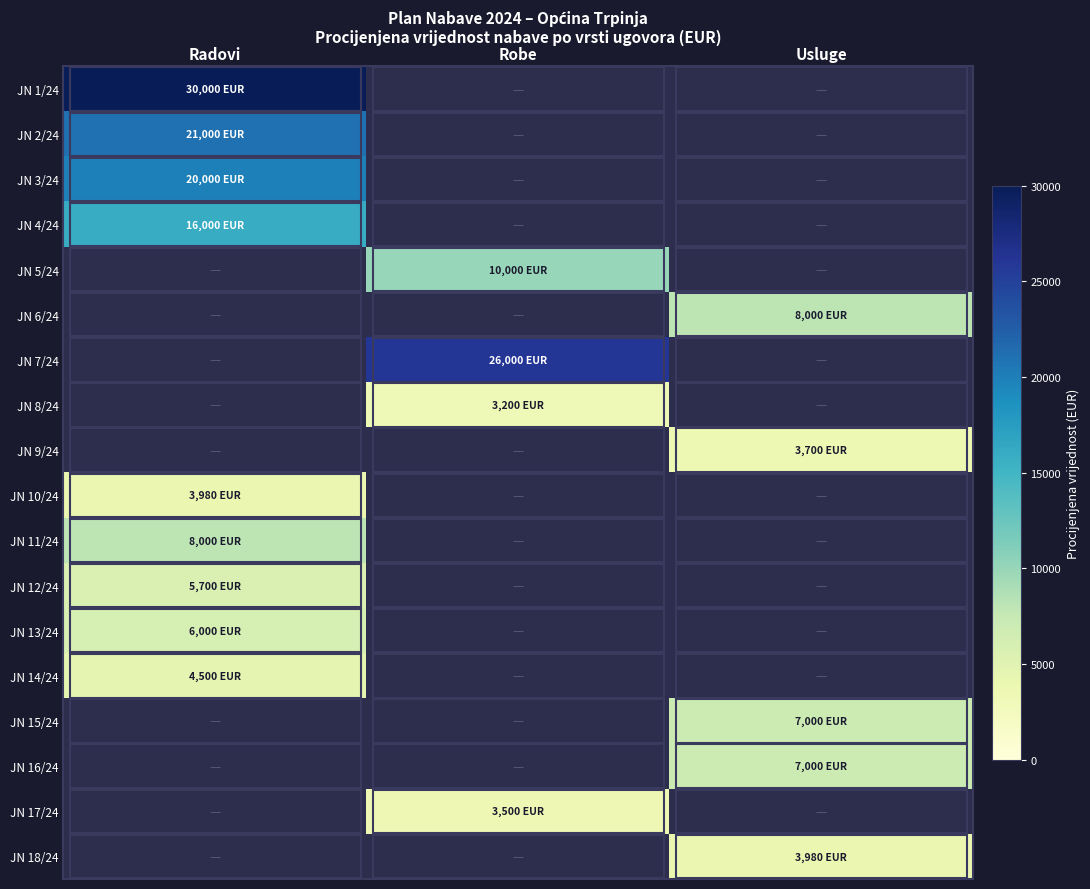

What is the maximum value shown in the chart?

30000.0